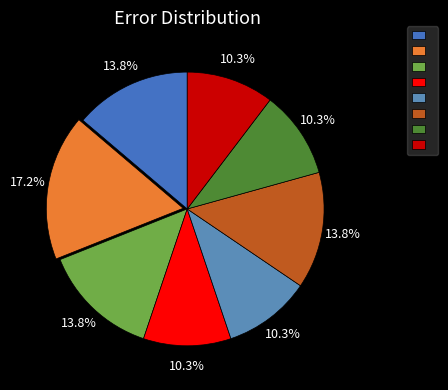

How many segments does this pie chart have?

8